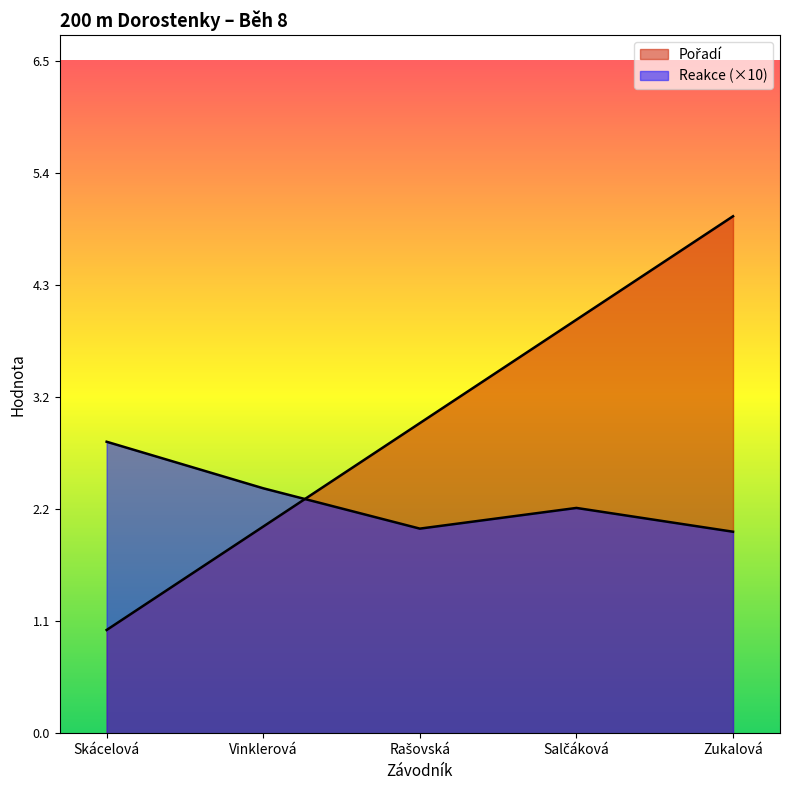

What is the label of the 3rd point from the left?

Rašovská